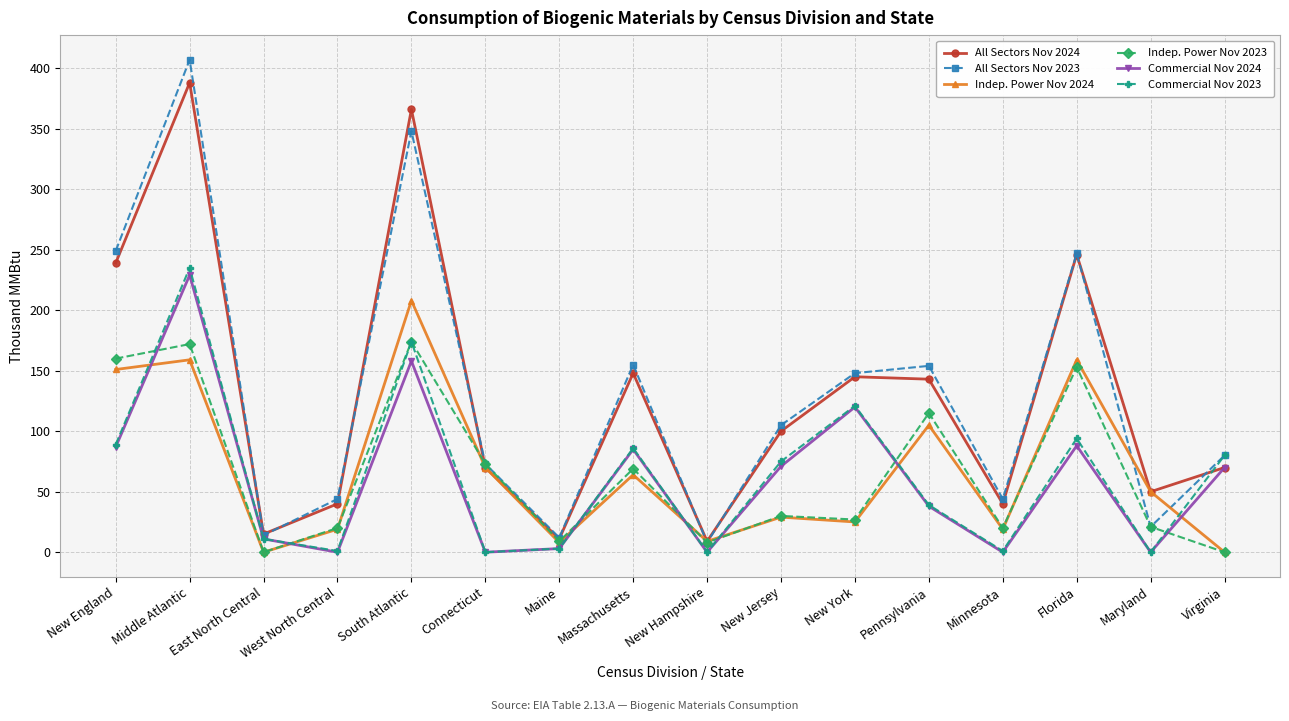

What are all the series names shown in the legend?

All Sectors Nov 2024, All Sectors Nov 2023, Indep. Power Nov 2024, Indep. Power Nov 2023, Commercial Nov 2024, Commercial Nov 2023